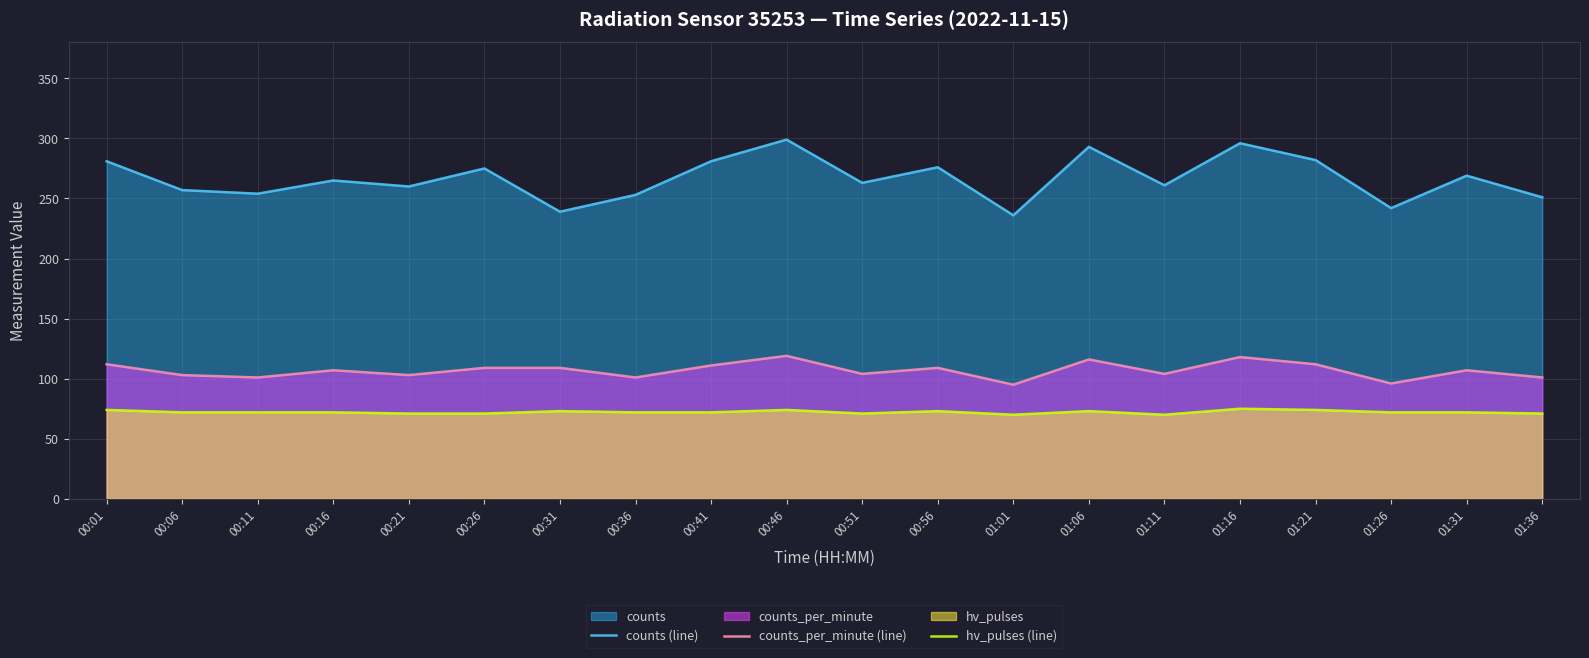

What is the difference between the maximum and minimum values in the counts_per_minute (line) series?

24